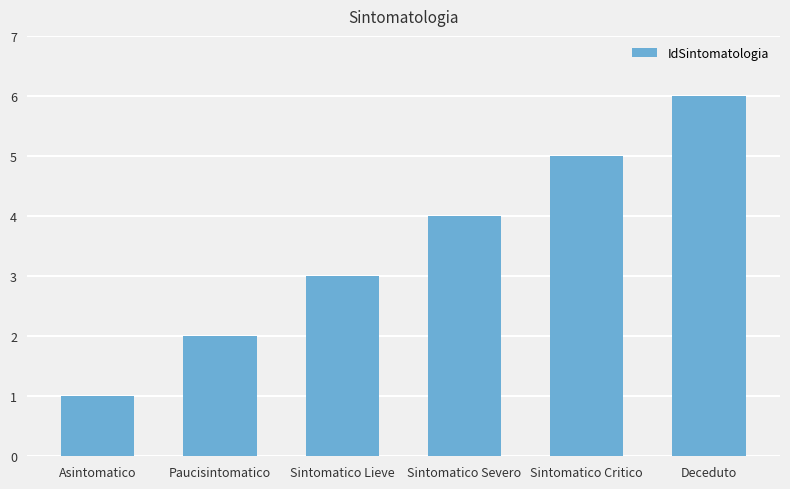

List the labels in order of value, largest first.

Deceduto, Sintomatico Critico, Sintomatico Severo, Sintomatico Lieve, Paucisintomatico, Asintomatico